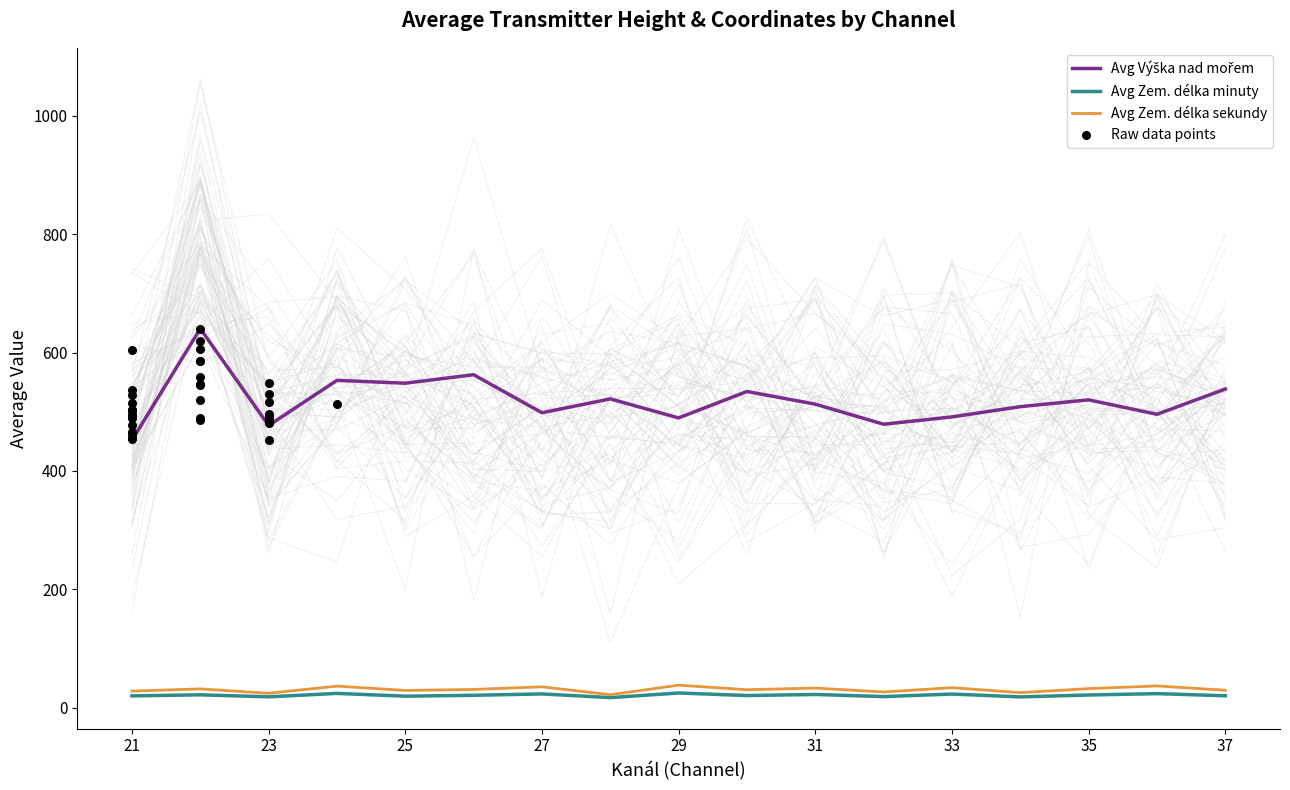

At how many categories does at least one series exceed 517?

8